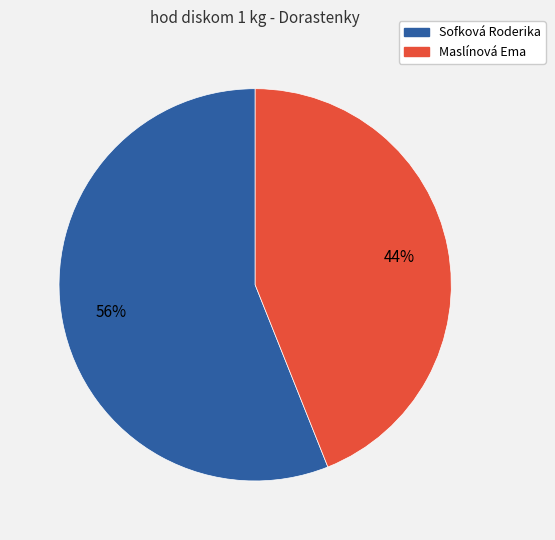

Do Maslínová Ema and Sofková Roderika together represent more than half of the pie?

Yes